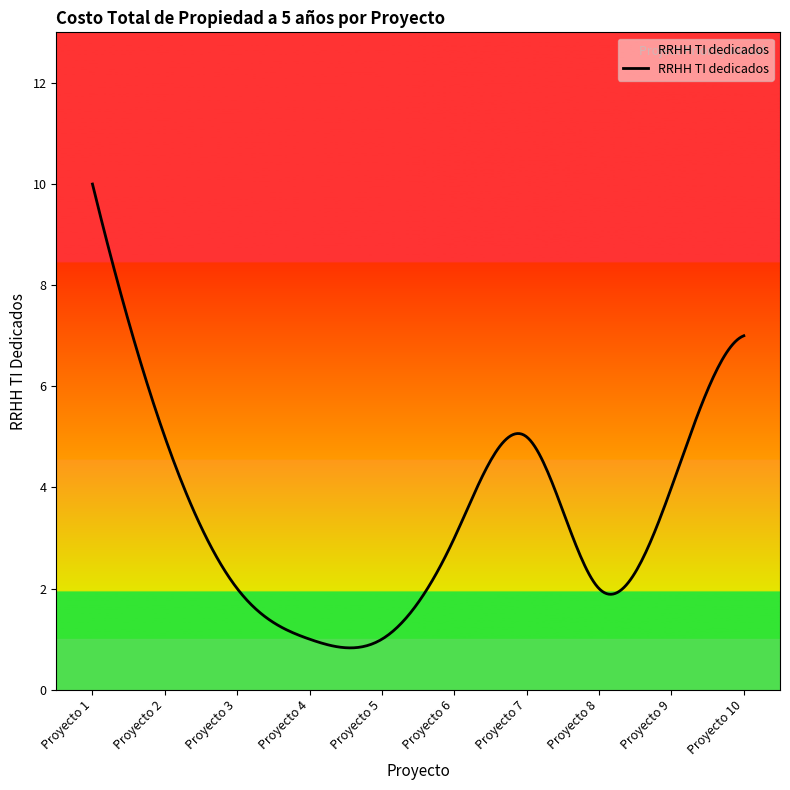

What is the maximum value shown in the chart?

10.0